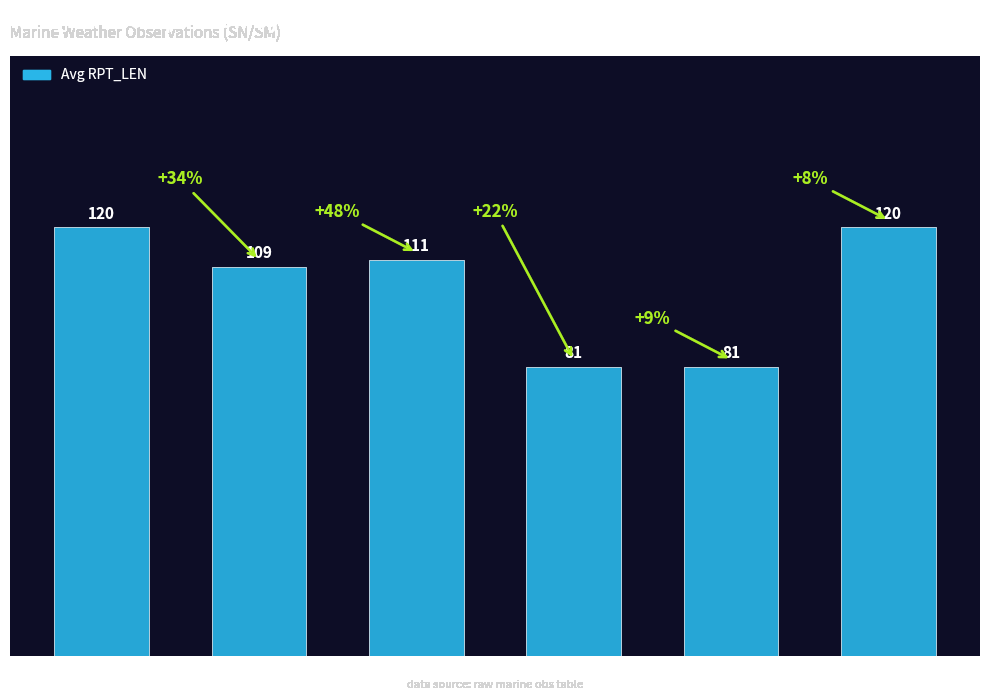

Are the bars grouped side by side (vs. stacked)?

No